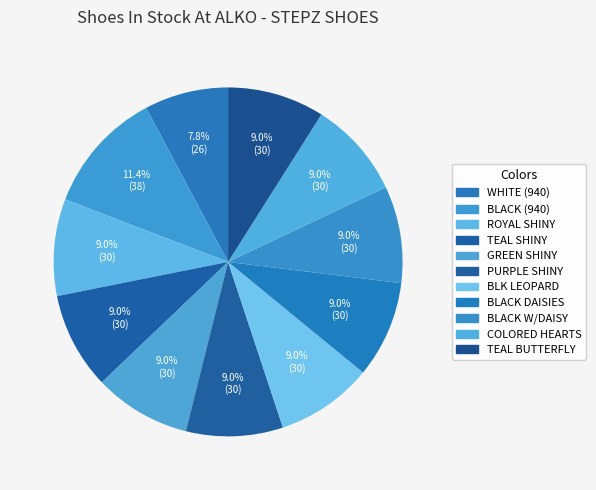

How many slices are in this pie chart?

11